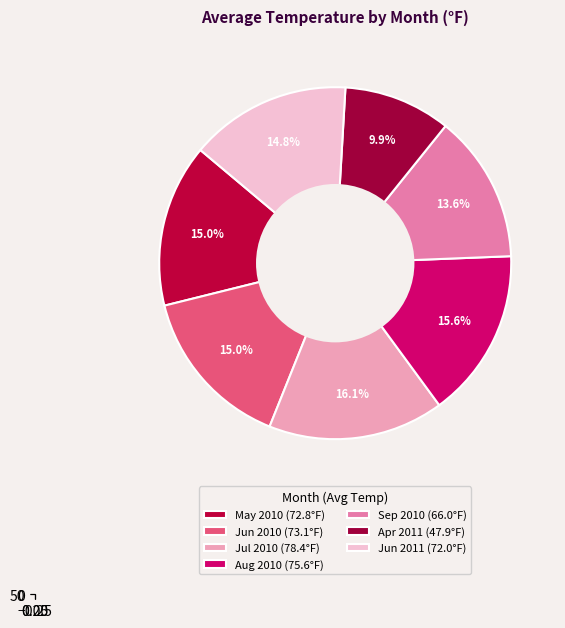

To the nearest percent, what percentage of the pie is 07?

15%